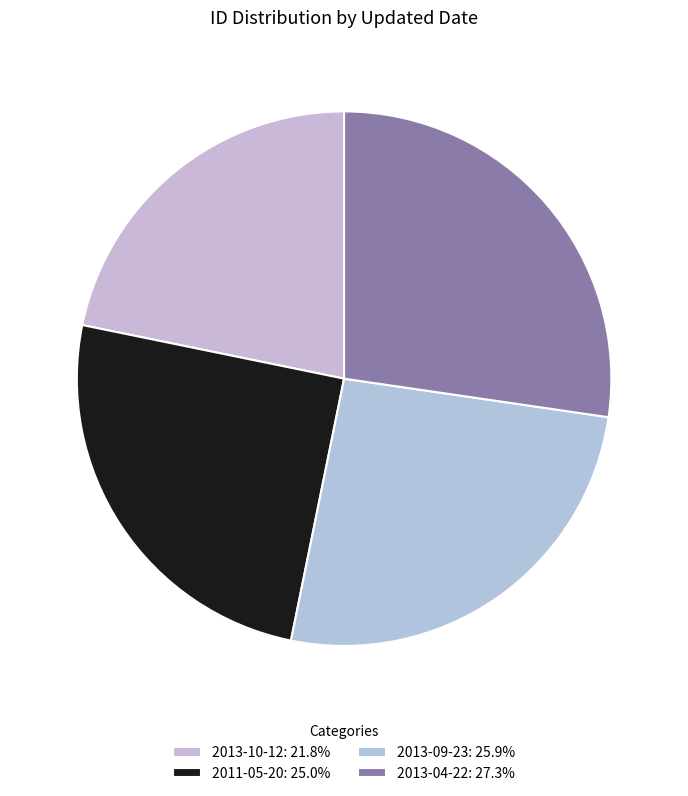

Combined, what portion of the pie is 2013-04-22 and 2013-09-23?

53.2%